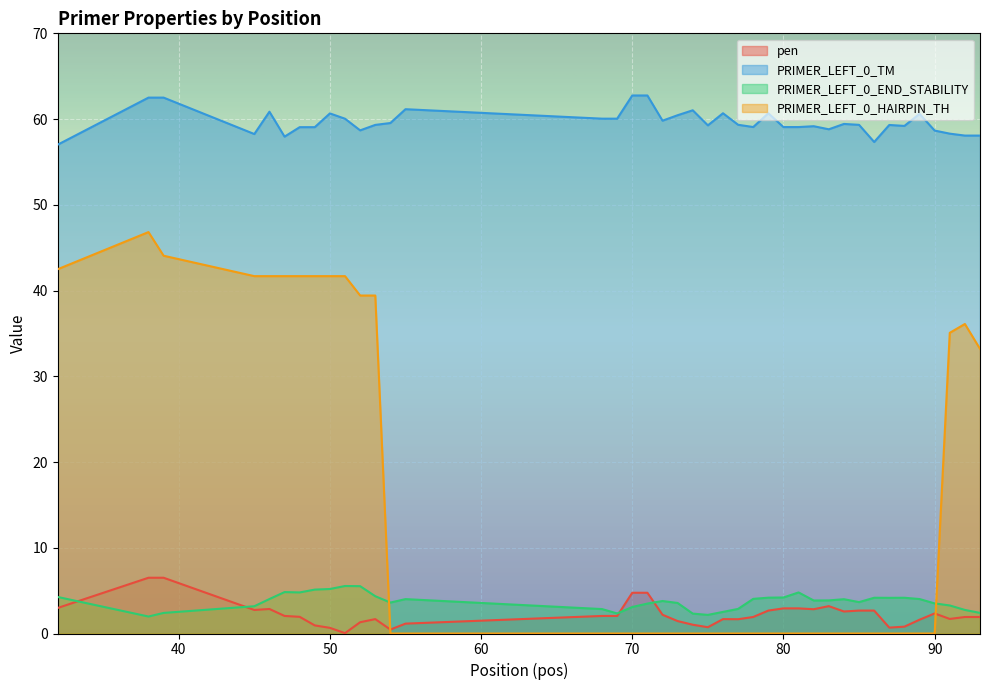

True or false: PRIMER_LEFT_0_TM has more than 2 points higher than both neighbors.

True